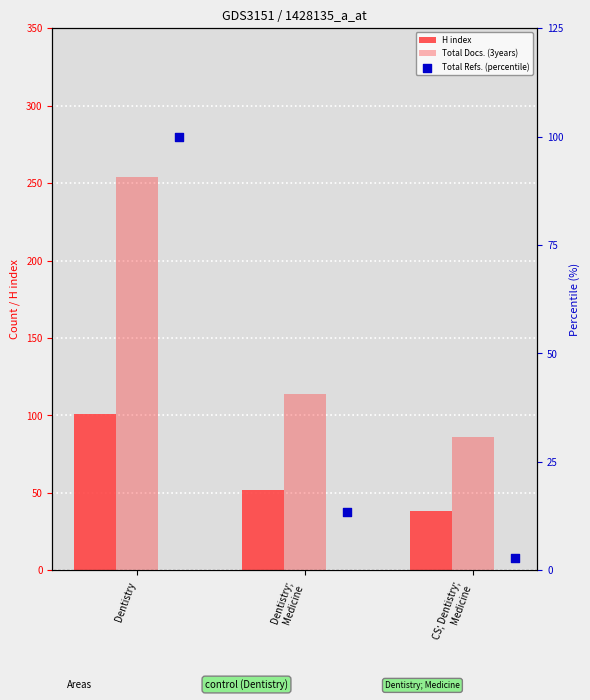

Which series contains the highest Y value?

Total Docs. (3years)